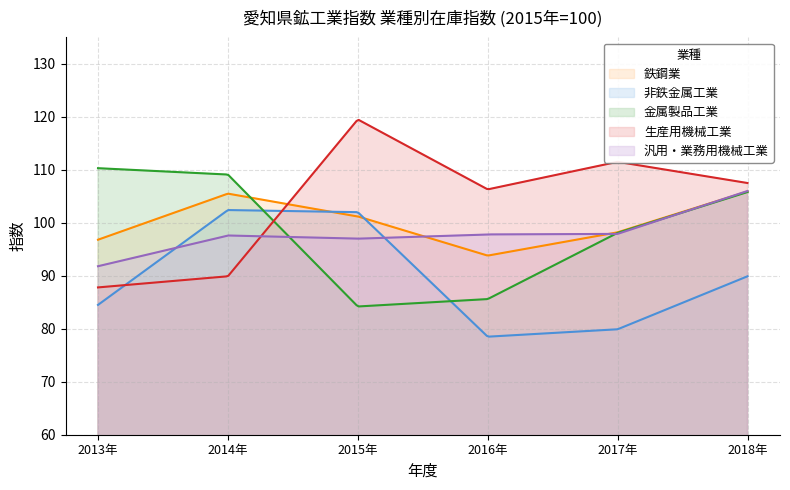

The value of 金属製品工業 at 2013年 is 66.4. True or false?

False